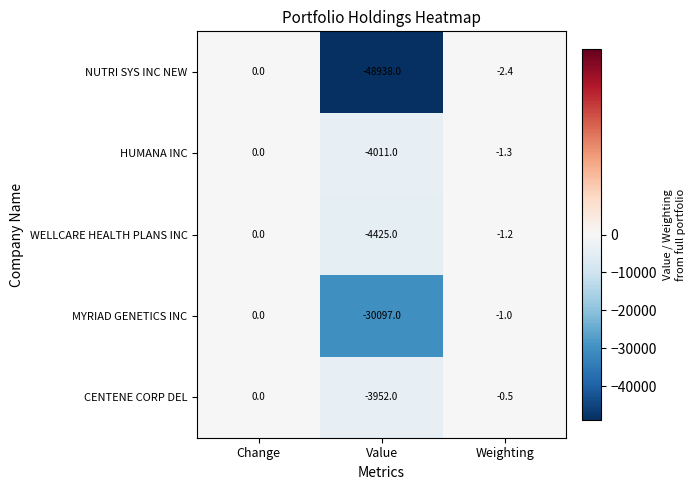

Count the number of categories in the chart.

3